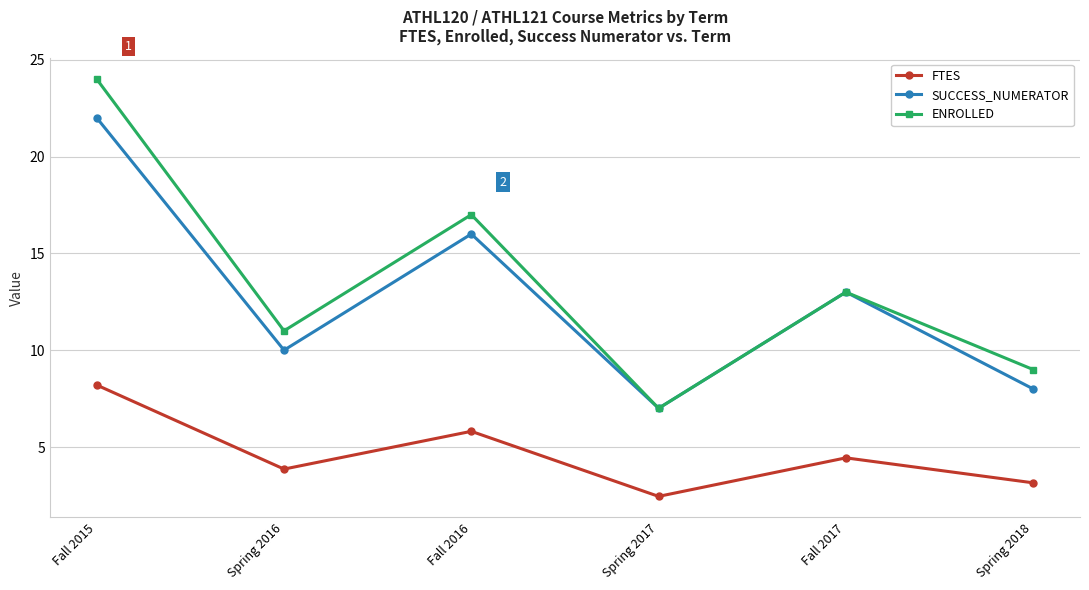

What is the sum of the SUCCESS_NUMERATOR values at Fall 2015 and Spring 2016?

32.0